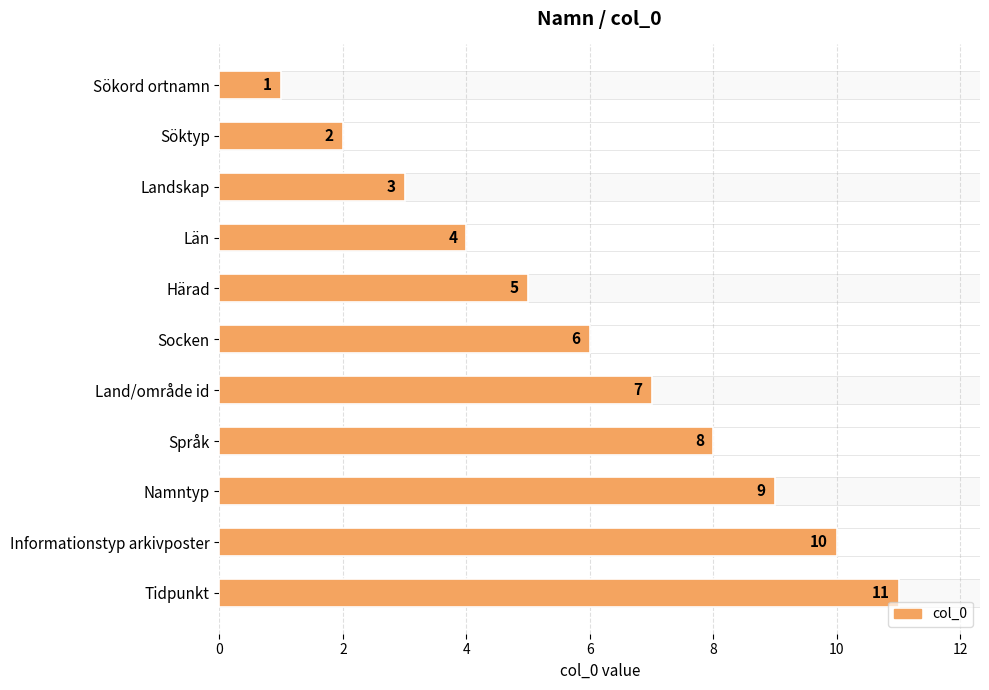

Approximately how many times larger is the value at Sökord ortnamn compared to Söktyp?

0.5